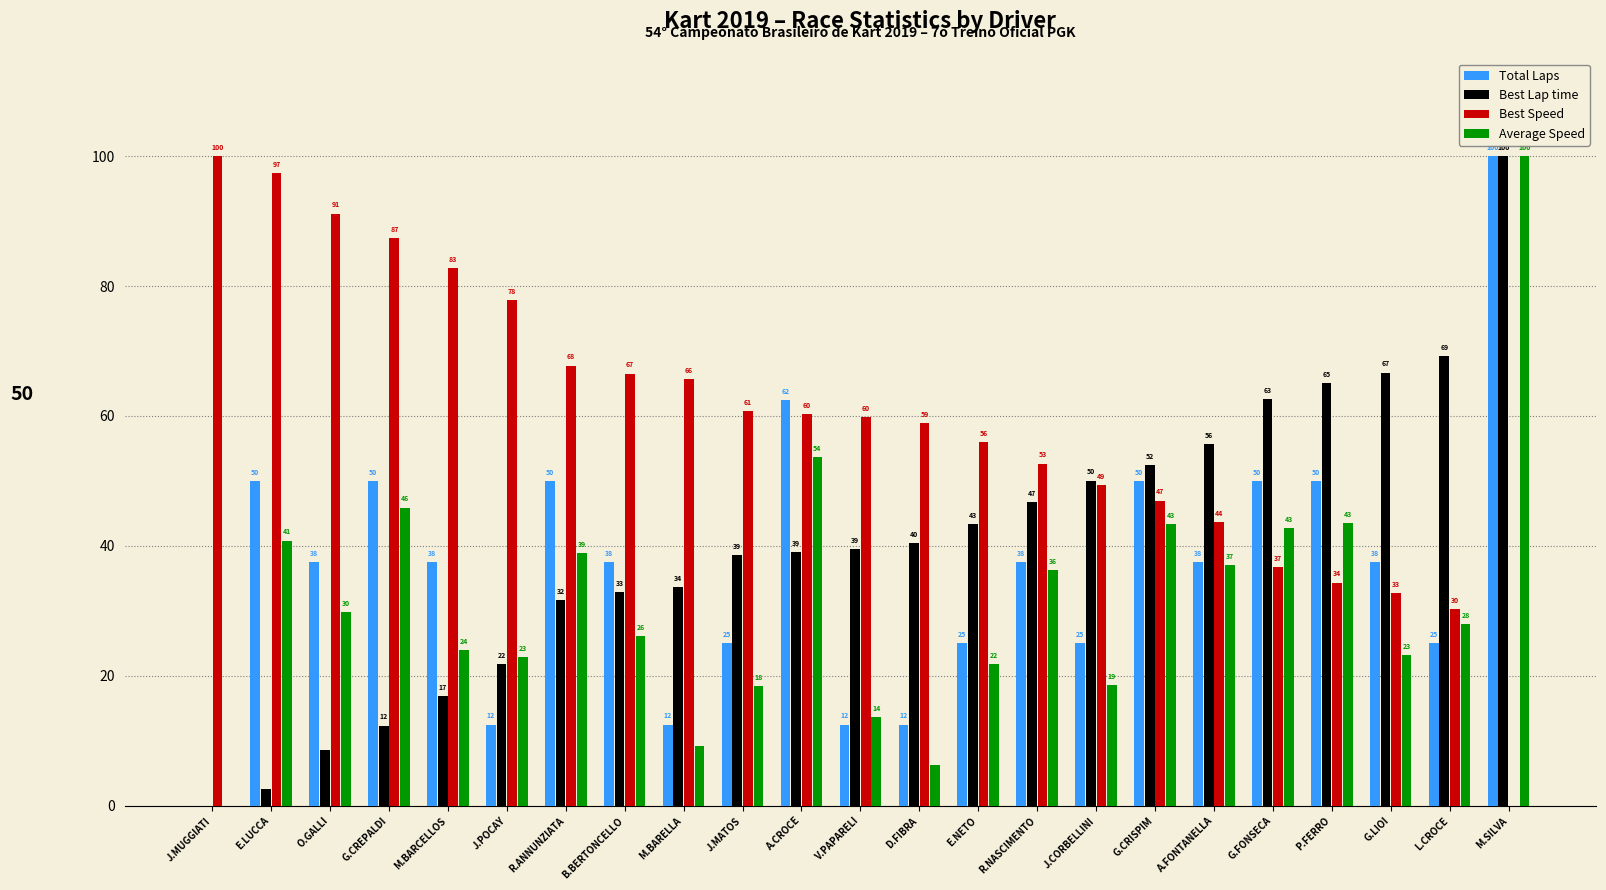

Which series changed the most between O.GALLI and V.PAPARELI?

Best Speed